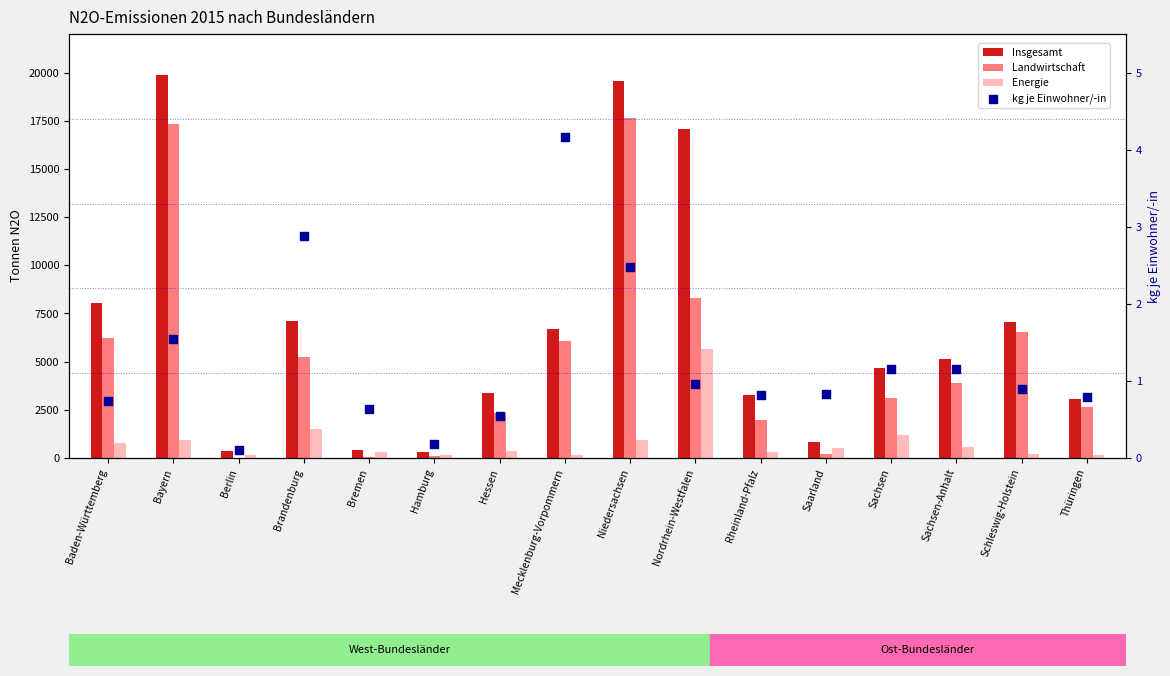

At which category is the sum across all series the highest?

Niedersachsen